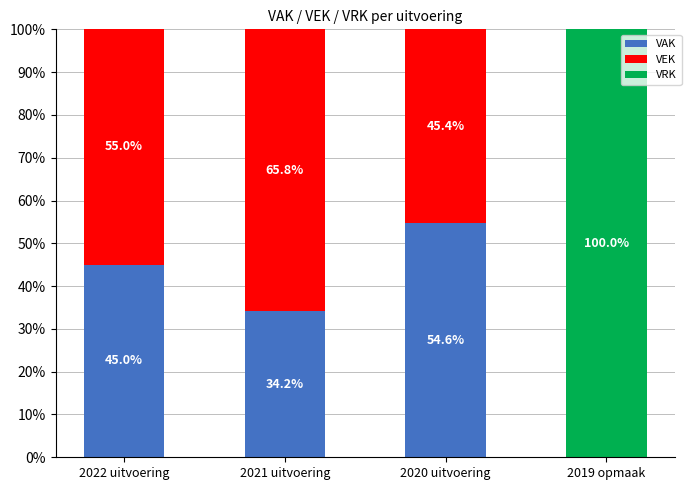

How many data points does each series have?

4